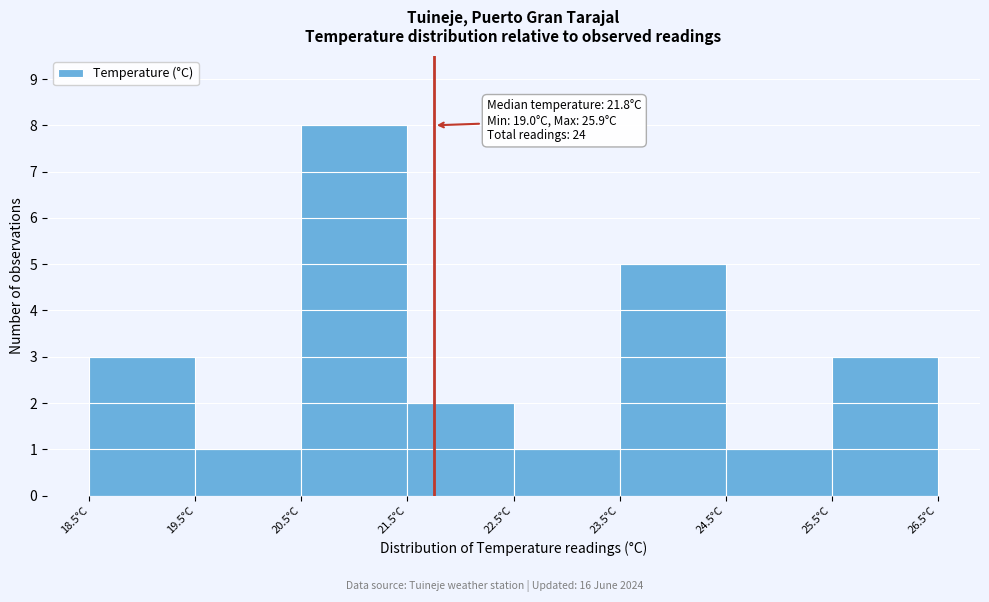

Over which range of the x-axis is the bar tallest?

20.5 to 21.5